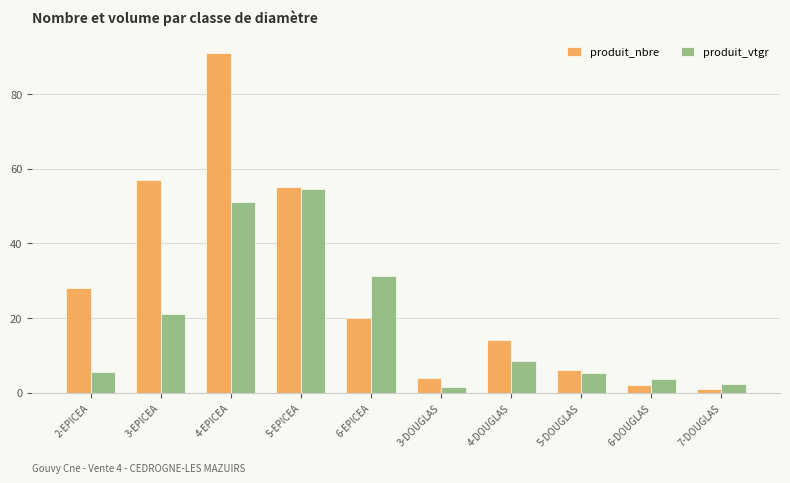

What is the difference between the maximum and minimum values in the produit_nbre series?

90.0